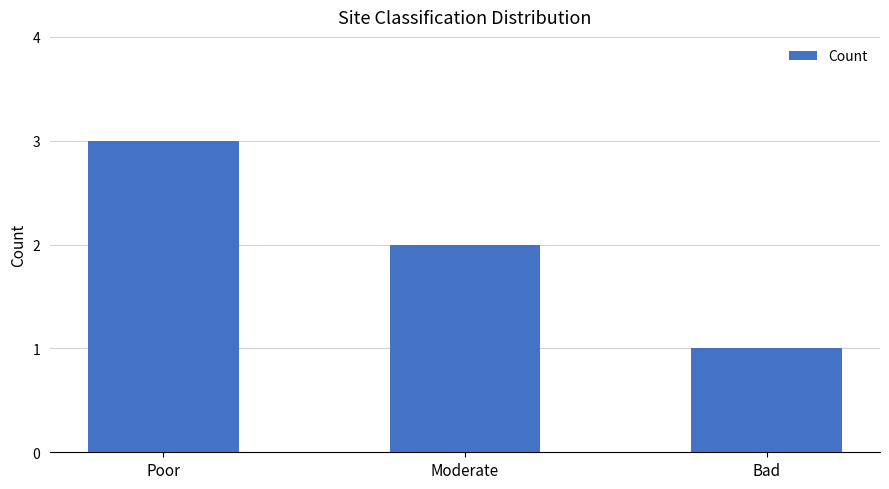

Between Bad and Moderate, which is larger?

Moderate